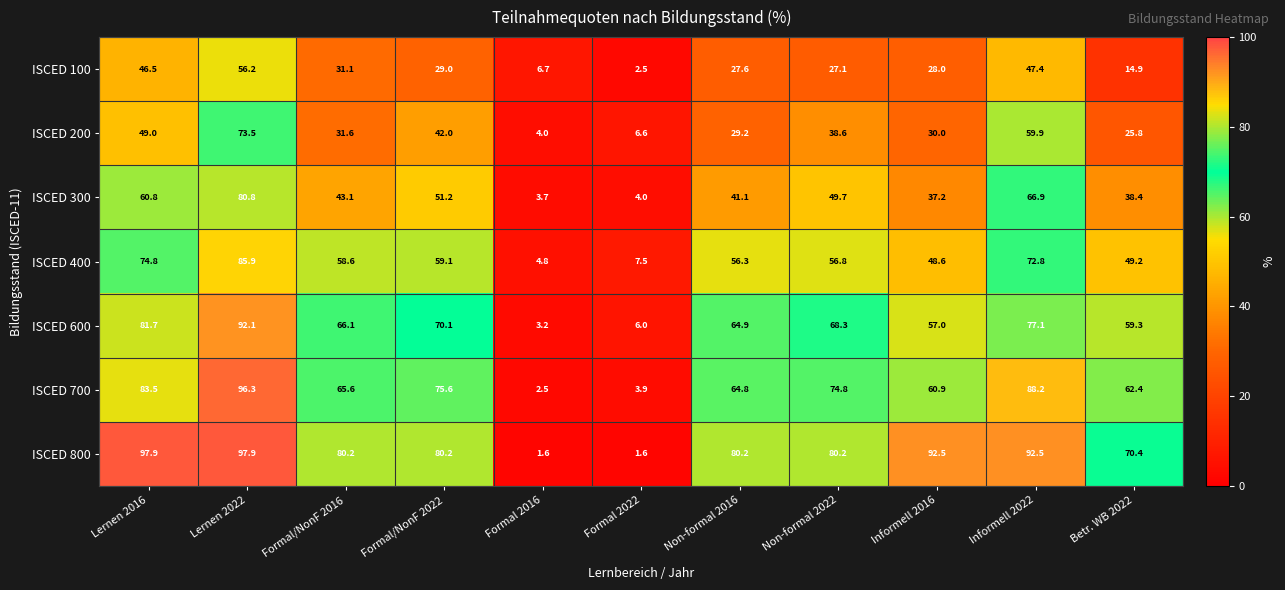

The ISCED 400 series shows 128.9 at Lernen 2016. True or false?

False